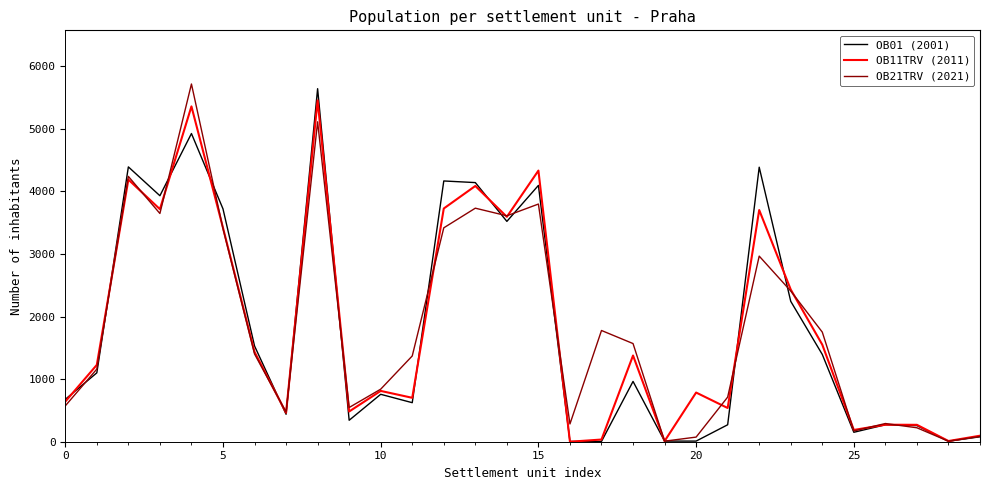

How many lines are shown in the chart?

3